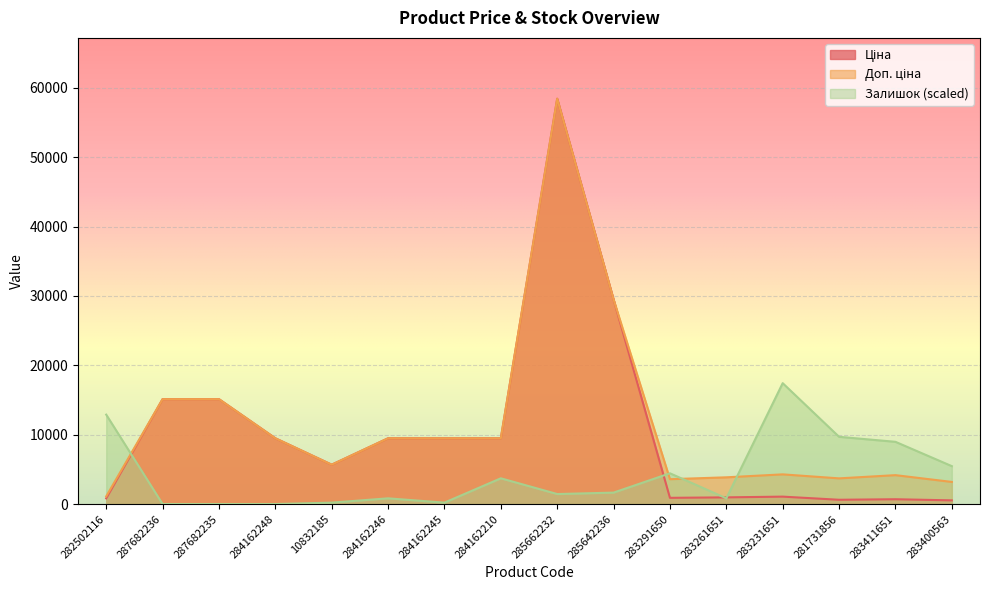

Which has a higher value, 285662232 or 283400563?

285662232